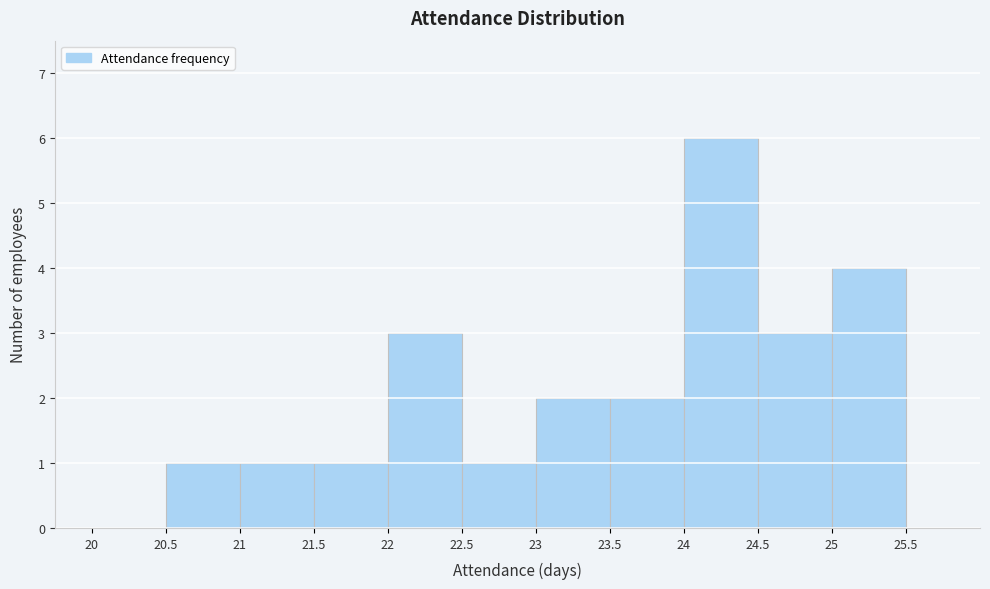

How tall is the bar that spans 20.5 to 21 on the x-axis? The values are not printed on the chart, so give them approximately, as read against the axis.

1